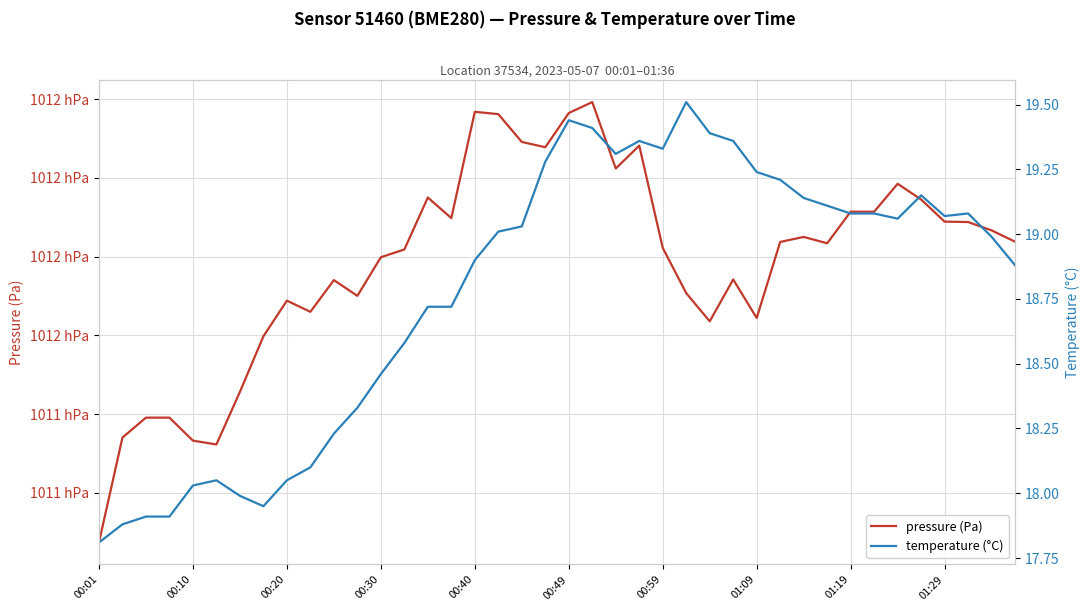

Reading left to right, list all the values displayed in this chart.

pressure (Pa): 101107.4	101134.0	101139.1	101139.1	101133.2	101132.3	101145.6	101159.8	101168.8	101166.0	101174.0	101170.0	101179.8	101181.8	101195.0	101189.8	101216.8	101216.2	101209.1	101207.8	101216.5	101219.2	101202.4	101208.2	101182.2	101170.7	101163.6	101174.2	101164.4	101183.7	101185.0	101183.4	101191.4	101191.4	101198.5	101194.5	101188.9	101188.8	101186.7	101183.8
temperature (°C): 17.8	17.9	17.9	17.9	18.0	18.1	18.0	17.9	18.1	18.1	18.2	18.3	18.5	18.6	18.7	18.7	18.9	19.0	19.0	19.3	19.4	19.4	19.3	19.4	19.3	19.5	19.4	19.4	19.2	19.2	19.1	19.1	19.1	19.1	19.1	19.1	19.1	19.1	19.0	18.9